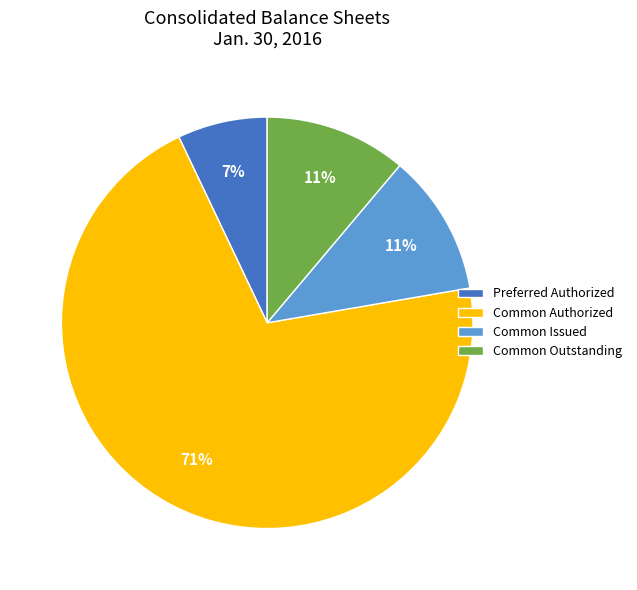

True or false: Common Outstanding accounts for 11% of the total.

True